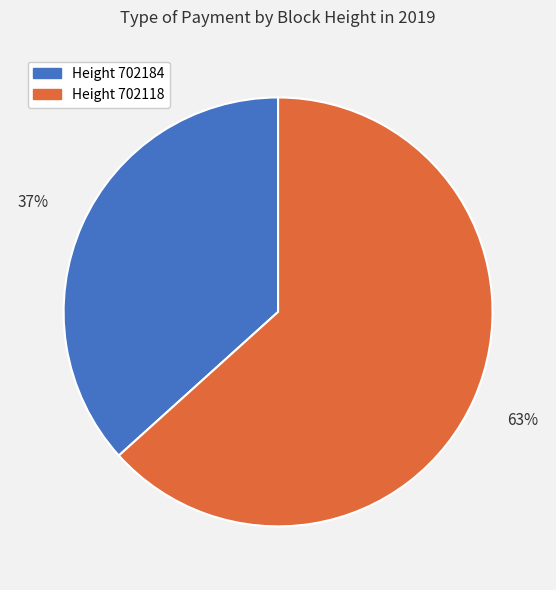

To the nearest percent, what is the average slice percentage?

50%